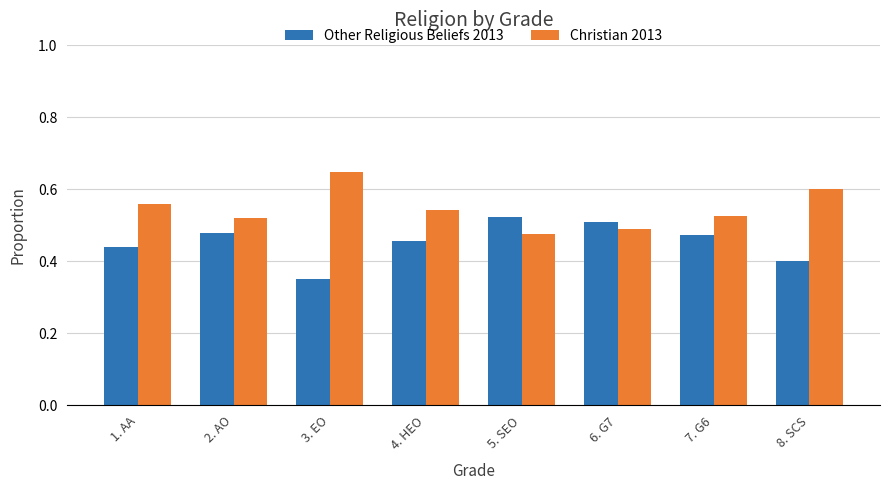

What is the total value across all series at 3. EO?

1.0